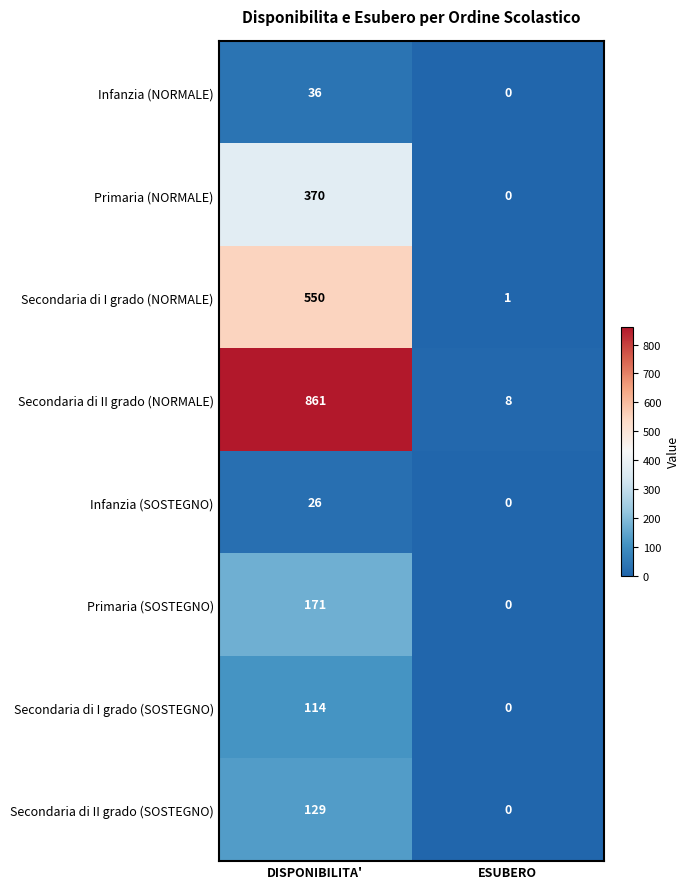

What value does the Secondaria di II grado (SOSTEGNO) series have at DISPONIBILITA', to the nearest 10?

130